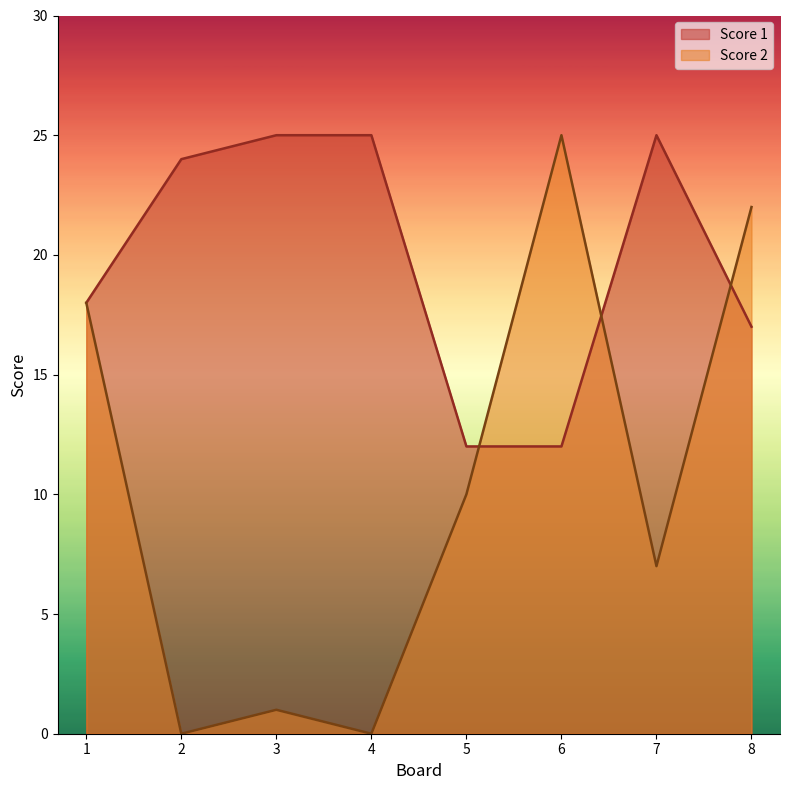

Rank the series by their maximum value, from highest to lowest.

Score 1, Score 2